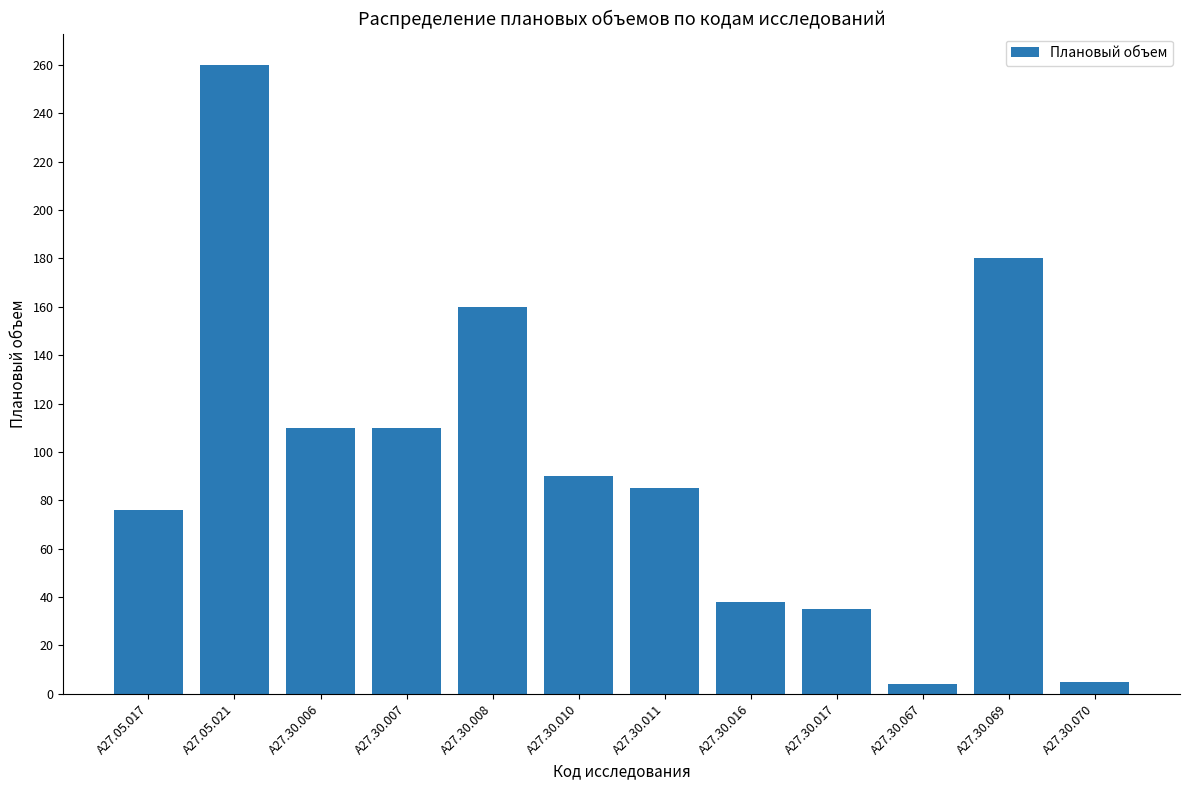

What is the label of the 4th bar from the right?

A27.30.017